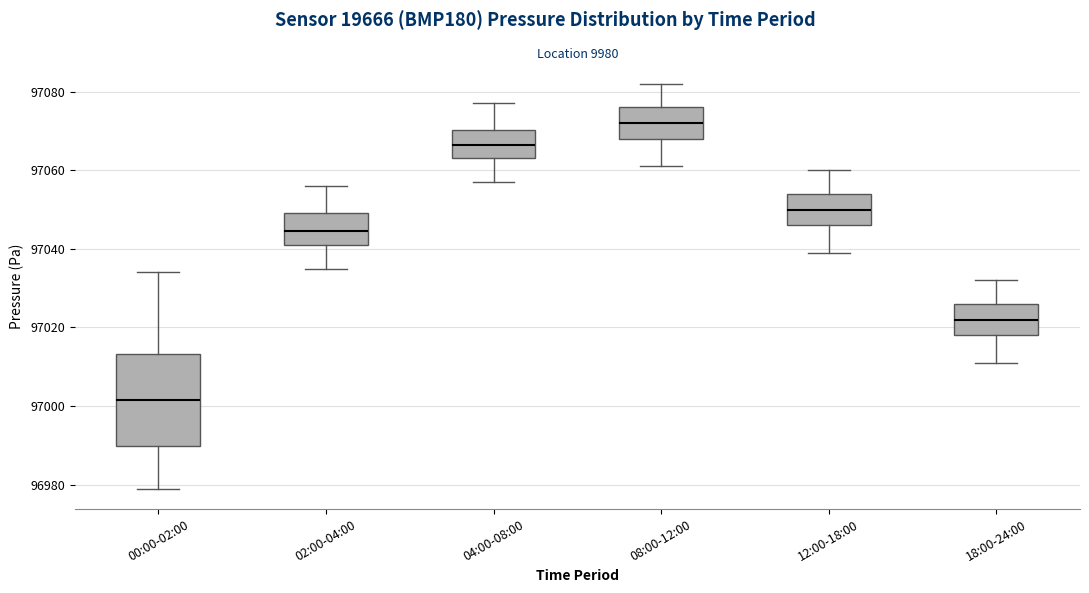

Reading left to right, transcribe this box plot: for each box, give where its median line is, the range the box spans, and where its two whiskers end, as read against the y-axis. The values are not printed on the chart, so give them approximately, as read against the axis.

00:00-02:00: median 97002, box 96990 to 97014, whiskers 96980 to 97034
02:00-04:00: median 97044, box 97042 to 97050, whiskers 97036 to 97056
04:00-08:00: median 97066, box 97064 to 97070, whiskers 97058 to 97078
08:00-12:00: median 97072, box 97068 to 97076, whiskers 97062 to 97082
12:00-18:00: median 97050, box 97046 to 97054, whiskers 97040 to 97060
18:00-24:00: median 97022, box 97018 to 97026, whiskers 97012 to 97032